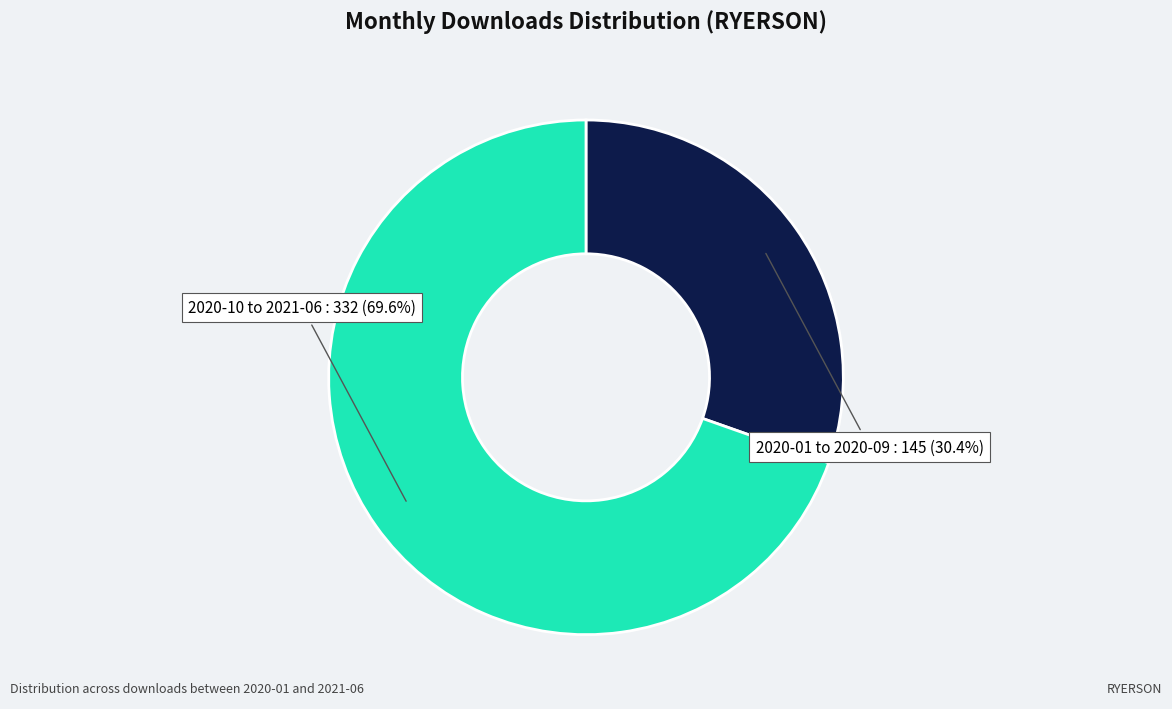

Rank the categories by value from highest to lowest.

2020-10 to 2021-06, 2020-01 to 2020-09